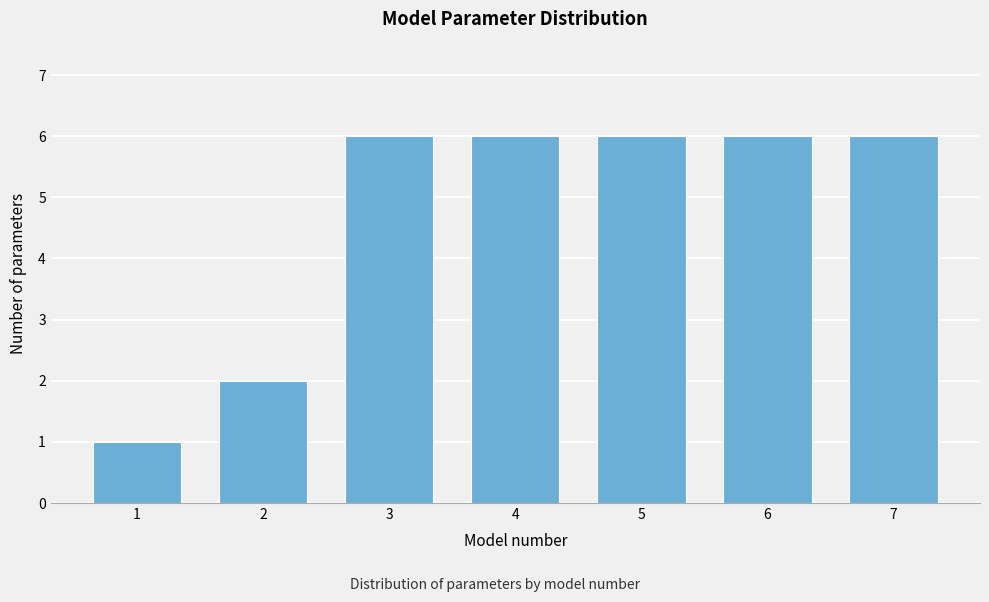

Reading left to right, extract all data points from this chart.

1	2	6	6	6	6	6